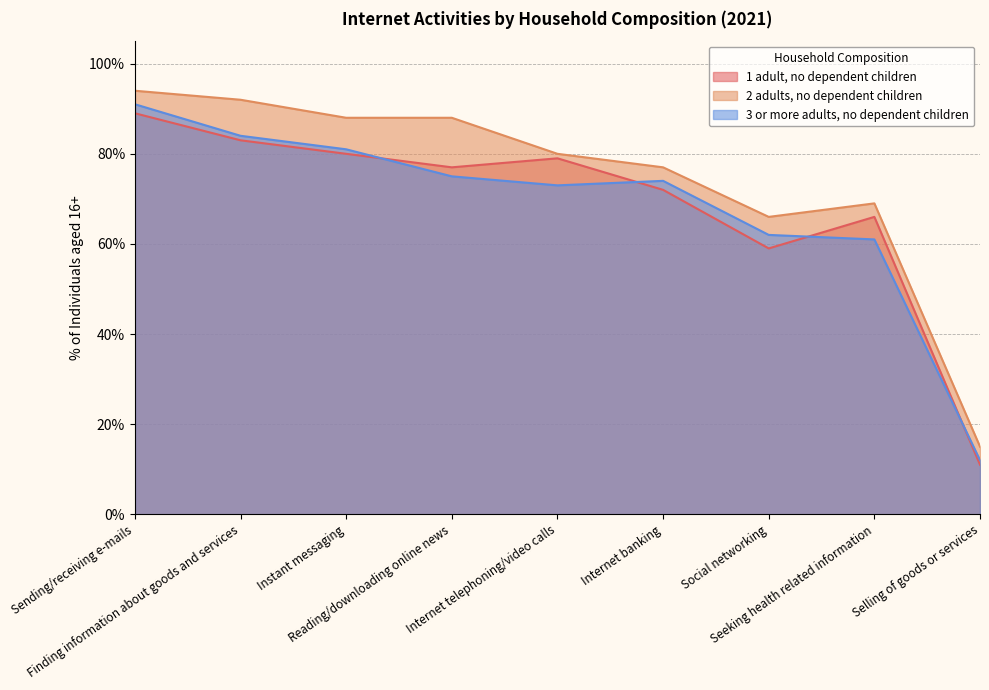

Rank the series at Reading/downloading online news from lowest to highest value.

3 or more adults, no dependent children, 1 adult, no dependent children, 2 adults, no dependent children